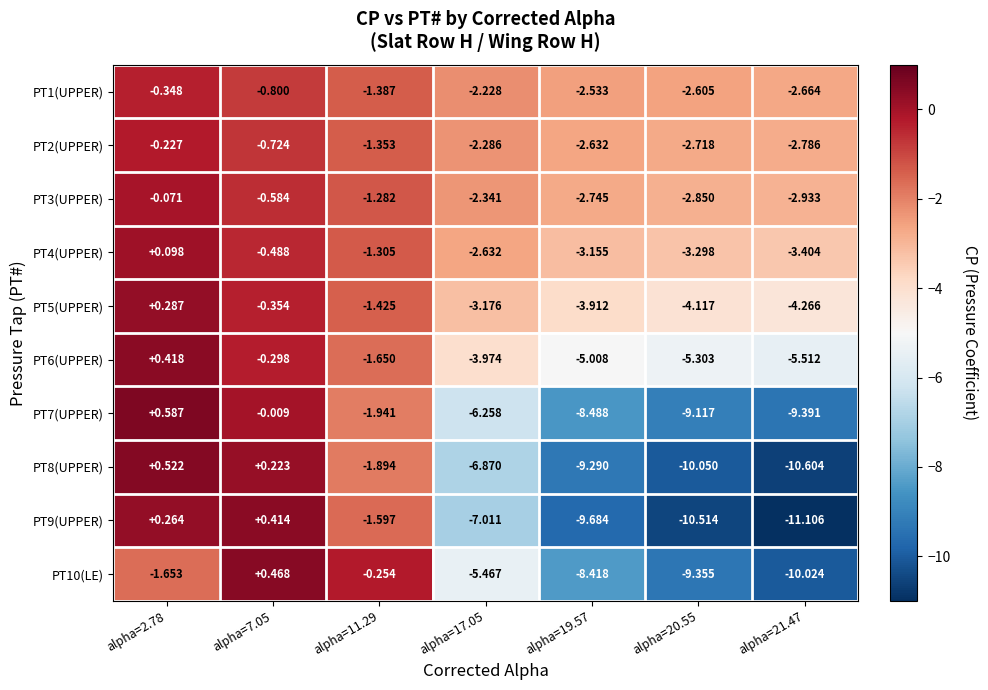

Between alpha=7.05 and alpha=11.29, which series saw the biggest shift?

PT8(UPPER)